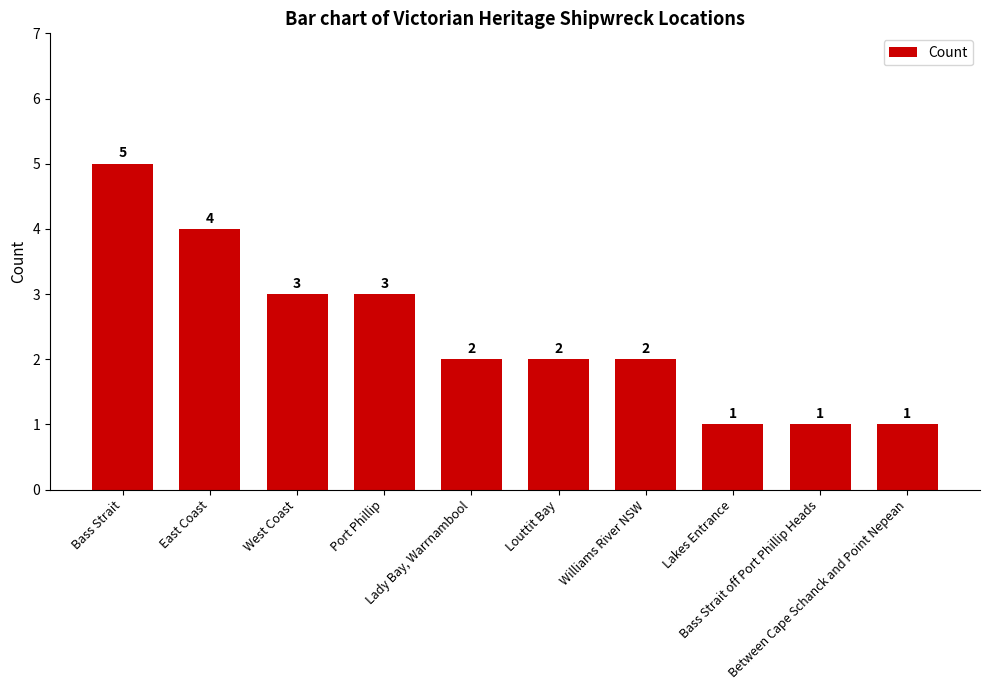

Read the value at Bass Strait off Port Phillip Heads.

1